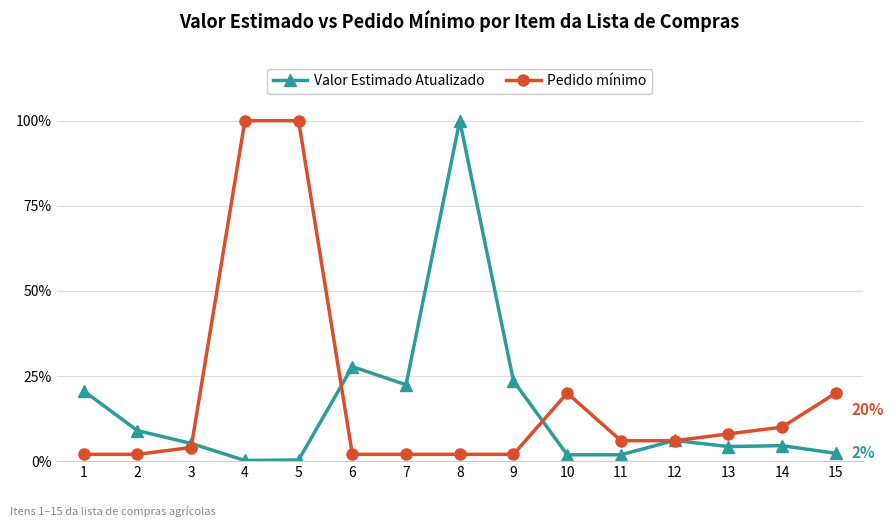

At which label does Valor Estimado Atualizado reach its peak?

8